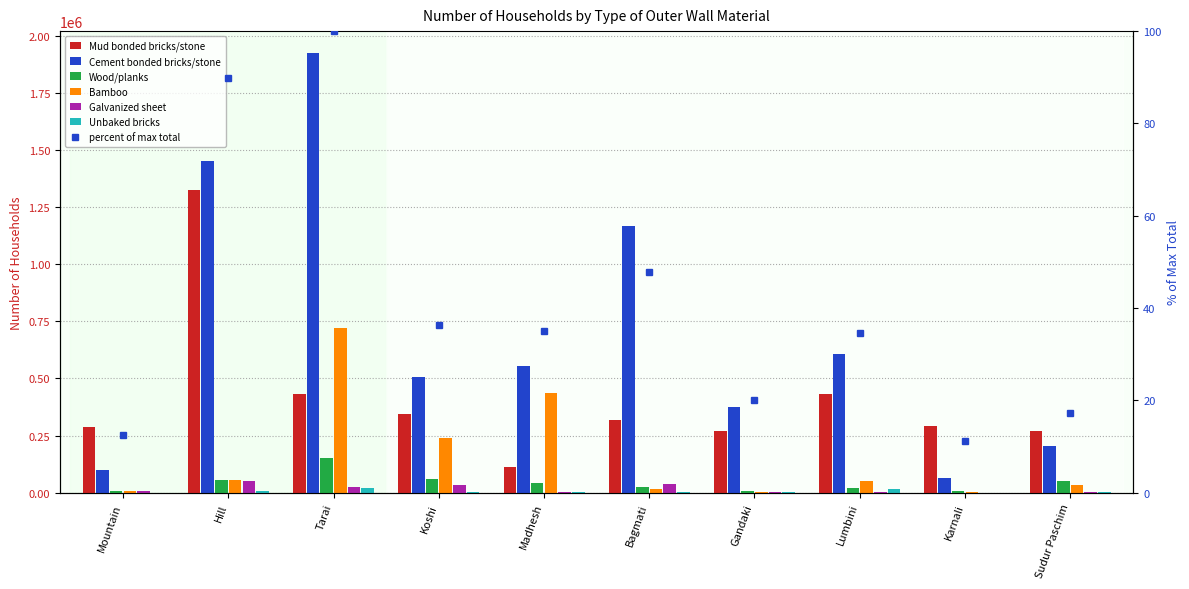

List the series in order of their peak value, highest first.

Cement bonded bricks/stone, Mud bonded bricks/stone, Bamboo, Wood/planks, Galvanized sheet, Unbaked bricks